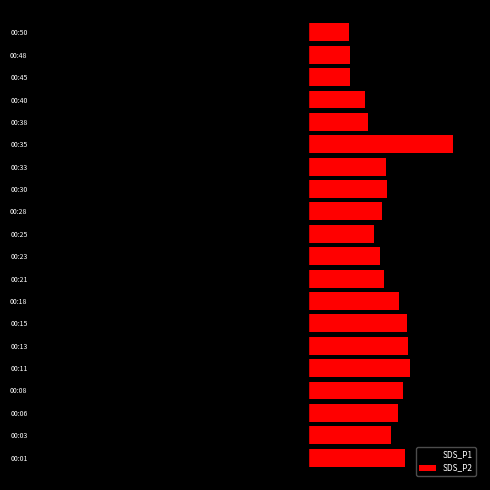

Which series has the largest total across all categories?

SDS_P2